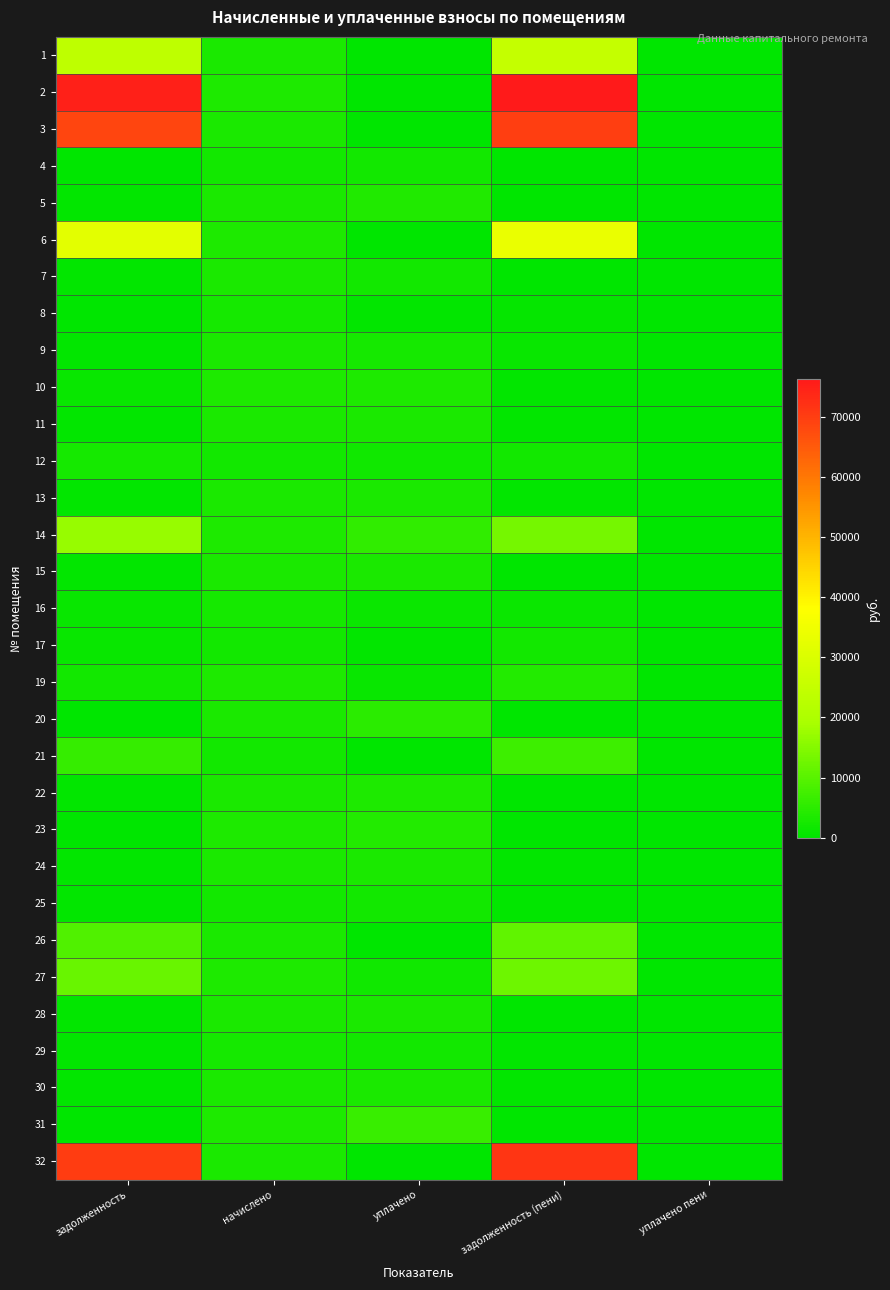

Between начислено and уплачено, which is larger?

начислено